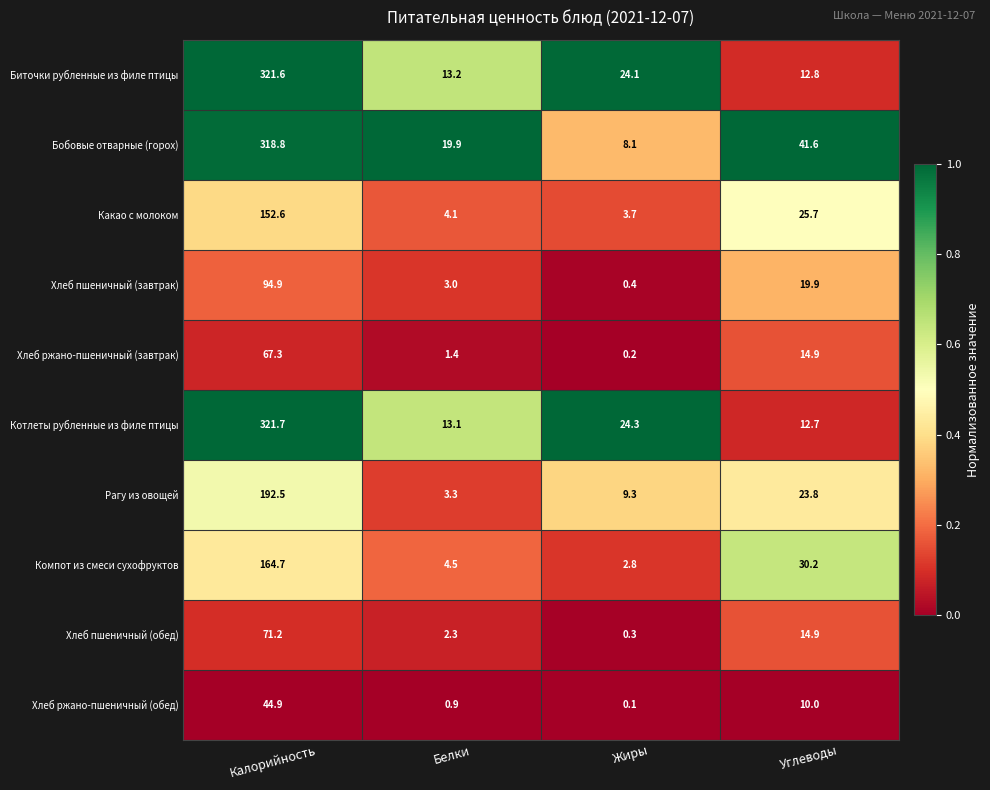

What is the sum of the Какао с молоком values at Жиры and Углеводы?

29.4